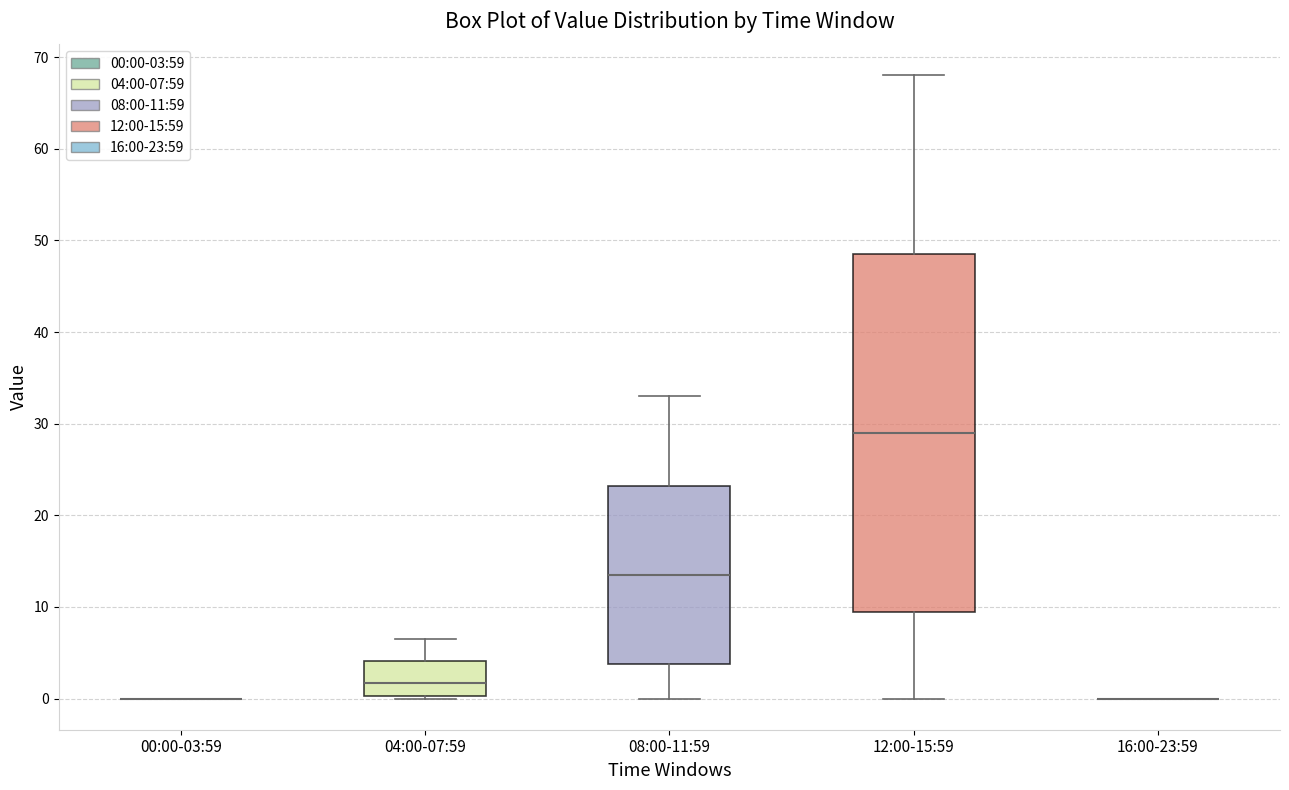

Reading left to right, transcribe this box plot: for each box, give where its median line is, the range the box spans, and where its two whiskers end, as read against the y-axis. The values are not printed on the chart, so give them approximately, as read against the axis.

00:00-03:59: box collapsed to a line at 0, whiskers 0 to 0
04:00-07:59: median 2, box 0 to 4, whiskers 0 to 7
08:00-11:59: median 14, box 4 to 23, whiskers 0 to 33
12:00-15:59: median 29, box 10 to 49, whiskers 0 to 68
16:00-23:59: box collapsed to a line at 0, whiskers 0 to 0